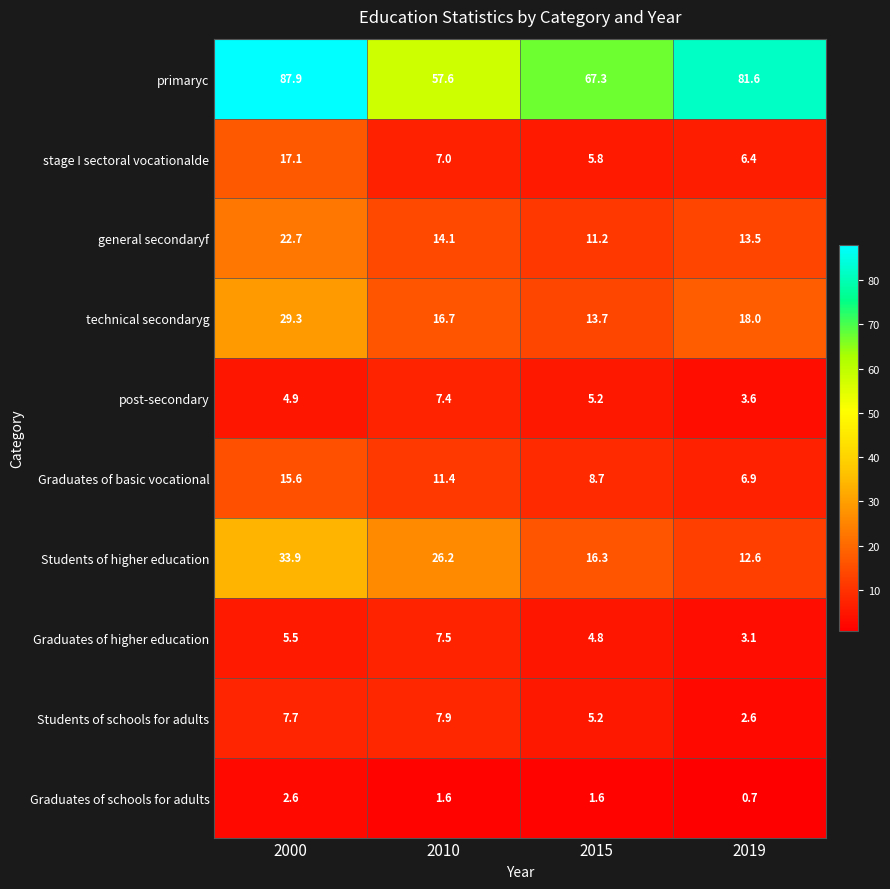

What is the average value of the post-secondary series?

5.3